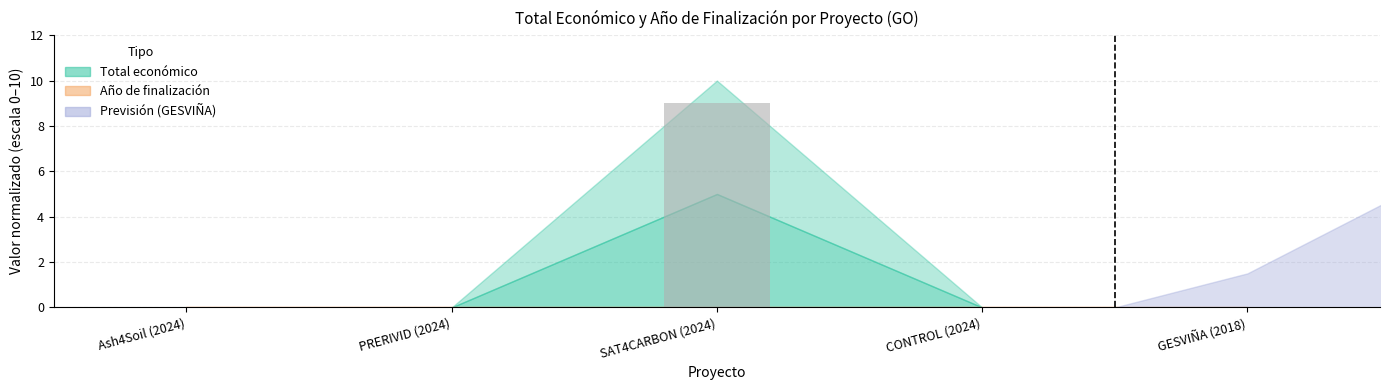

What is the sum of all values?

9.0